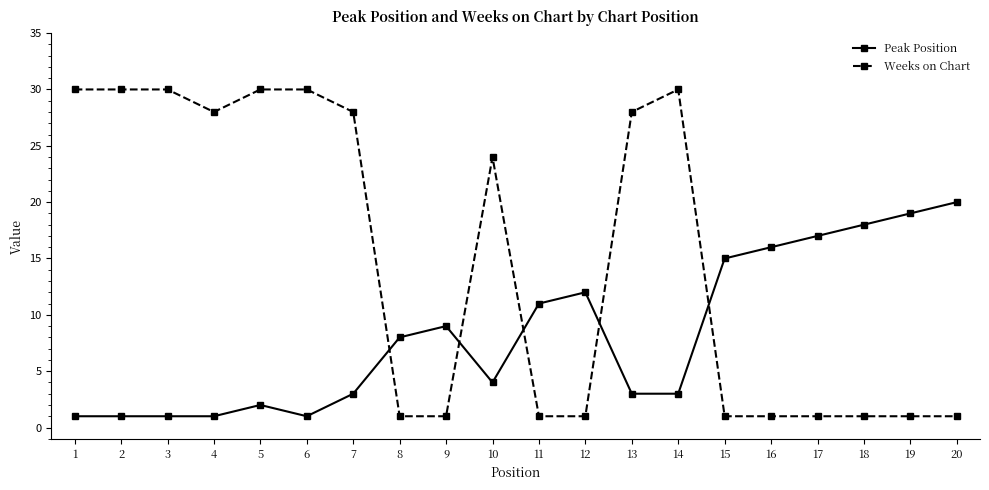

How many data points in Peak Position are less than 8?

10